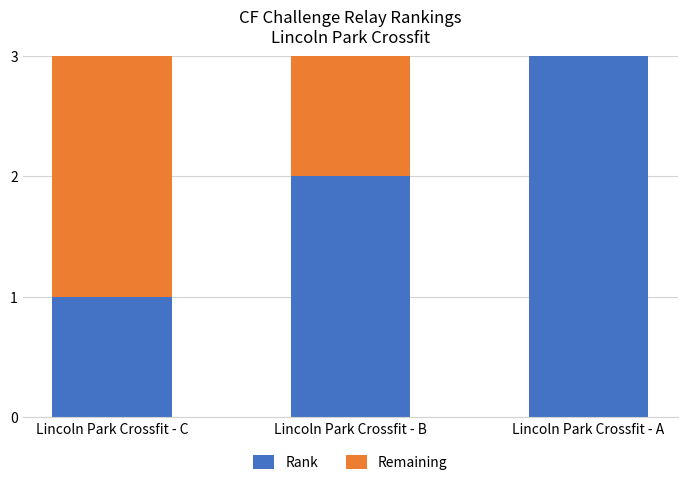

How many Rank values are between 1 and 3?

3